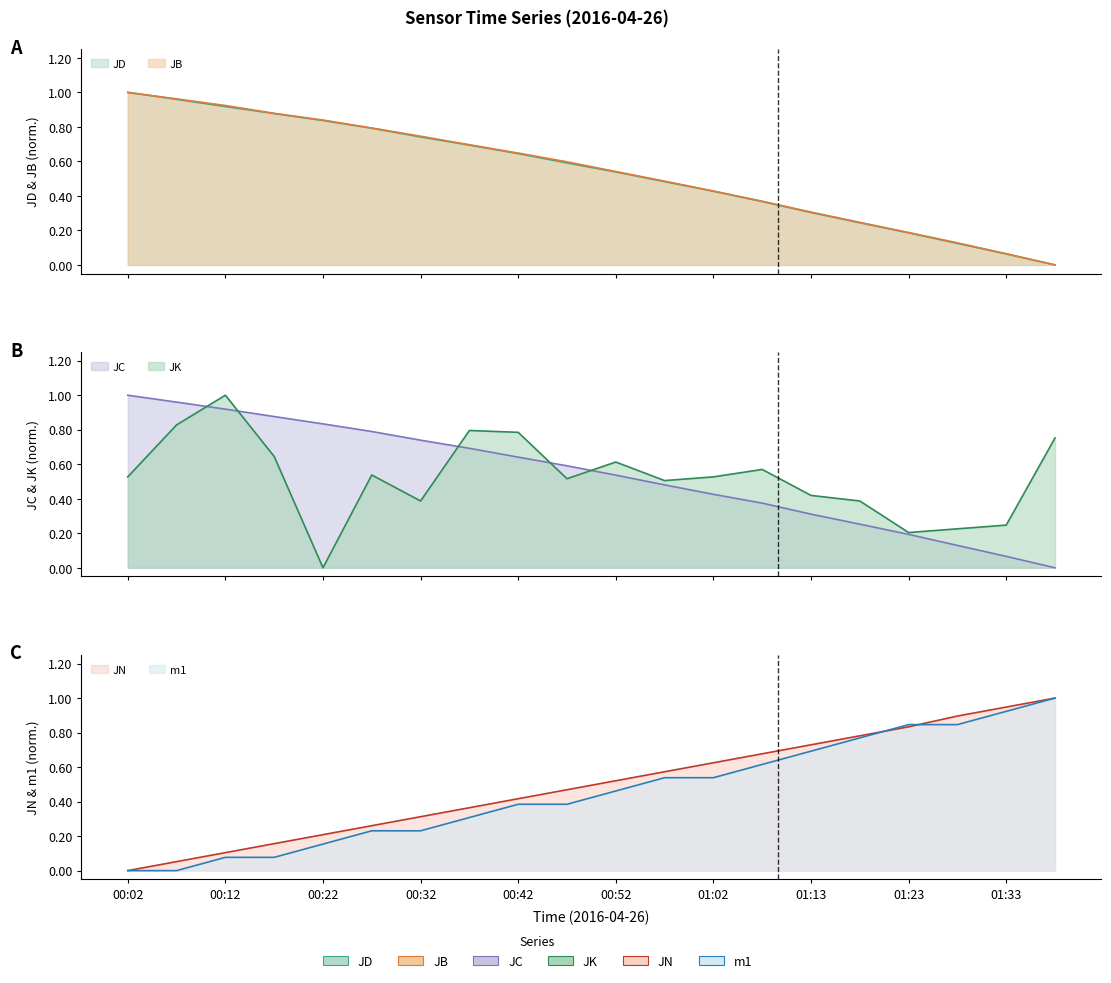

What is the maximum value for m1?

1.0